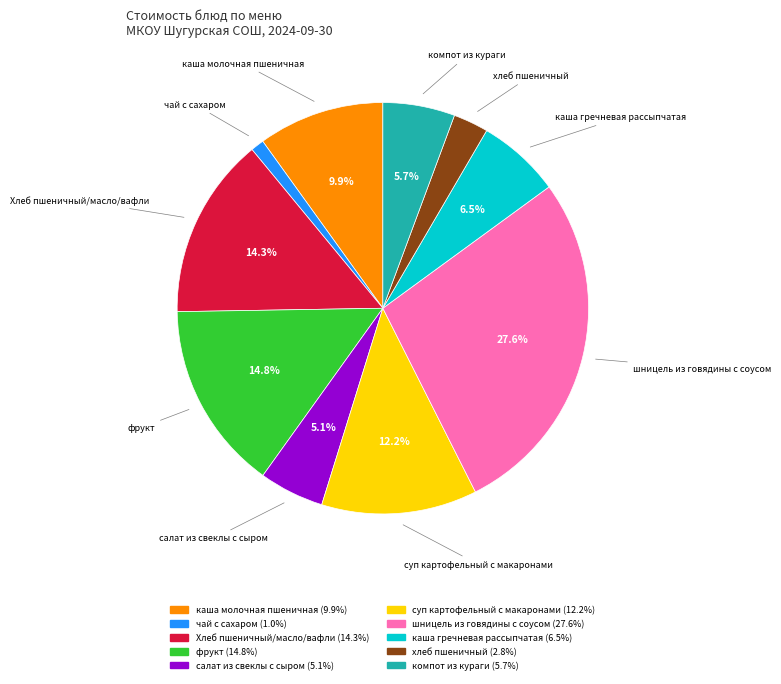

Count the number of slices in the pie.

10